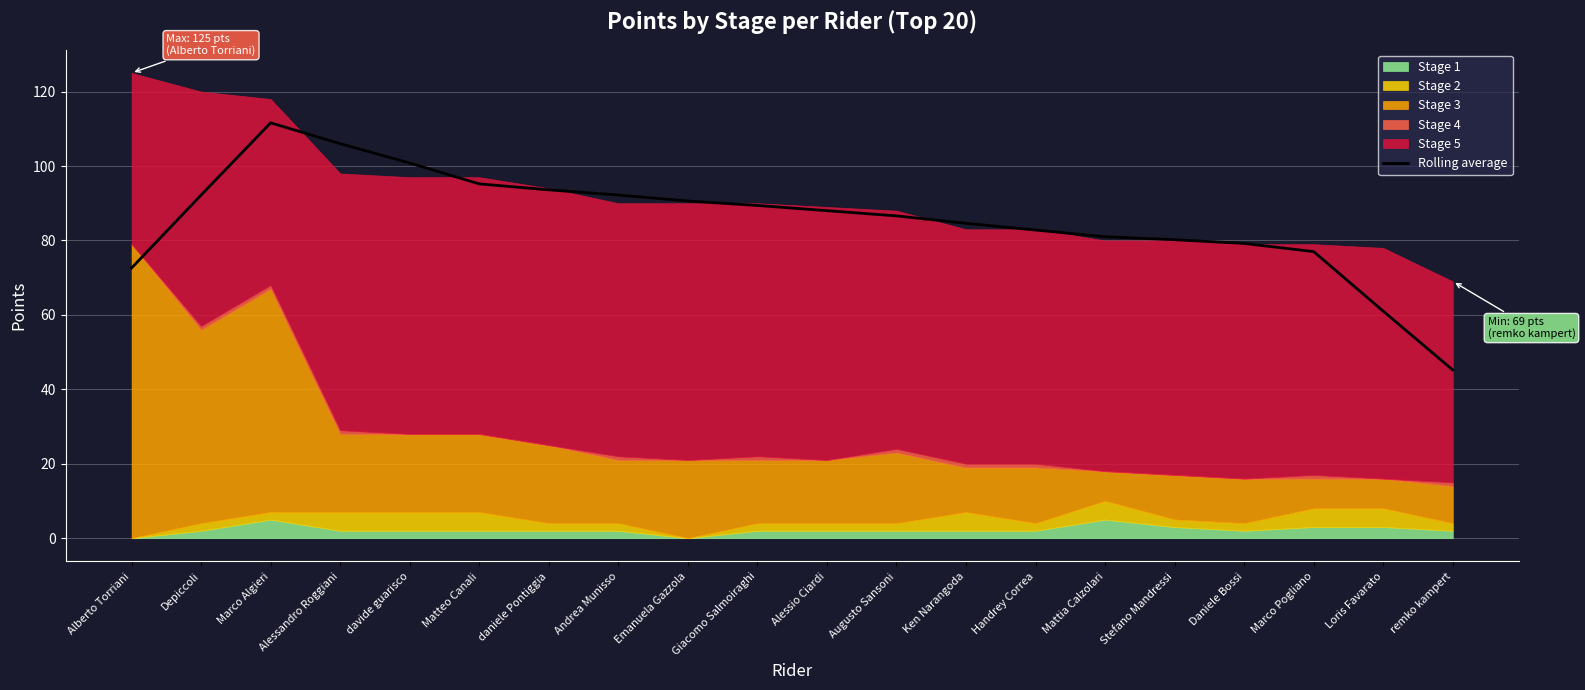

True or false: the data shows 106.0 at Alessandro Roggiani.

True